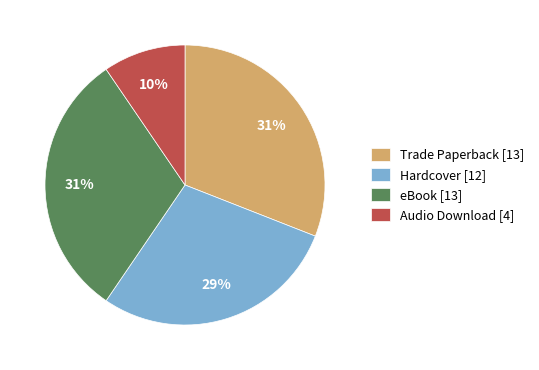

Which slice is the smallest?

Audio Download